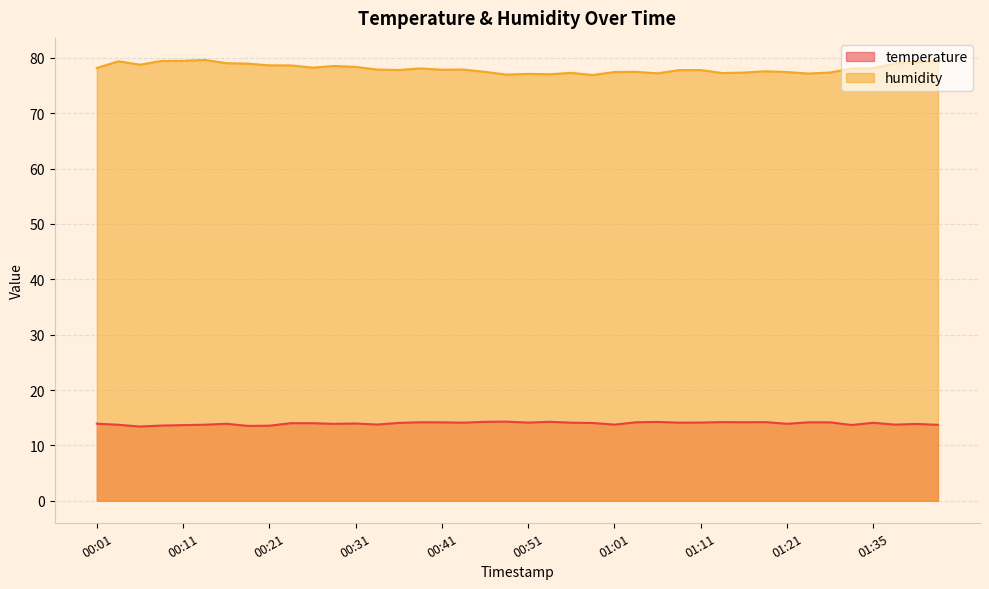

At which label does humidity reach its minimum?

00:58